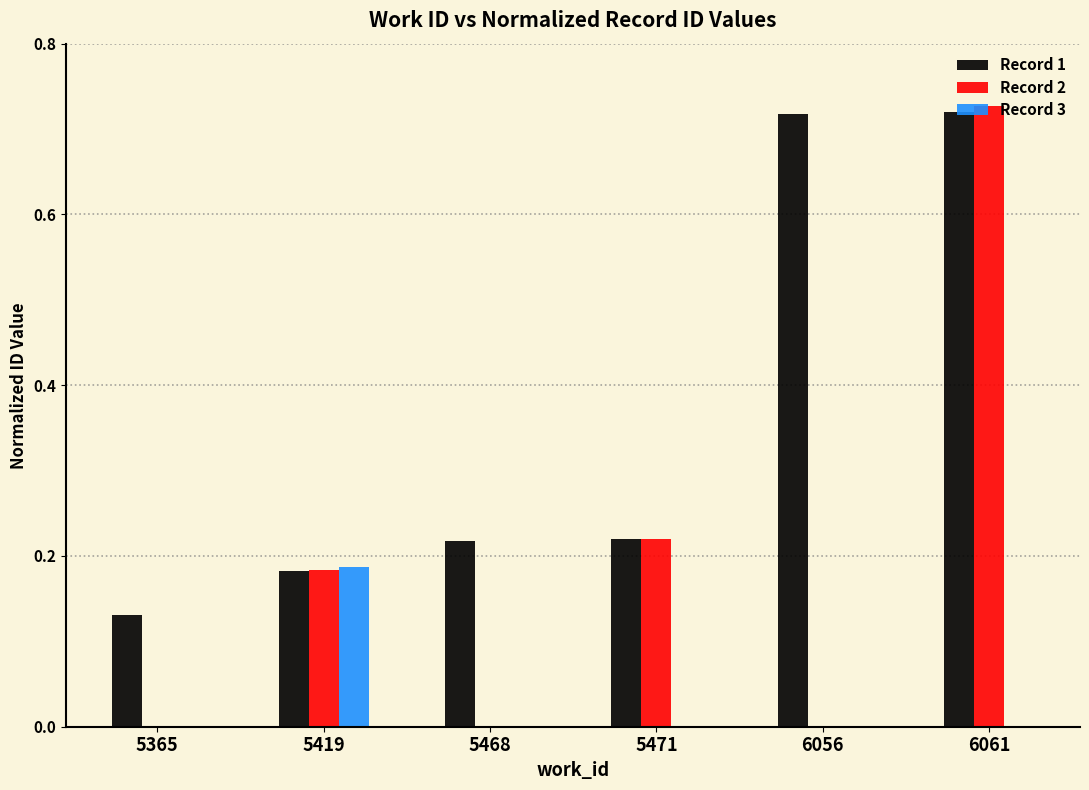

Where is Record 2 nearest to the value 0?

5365